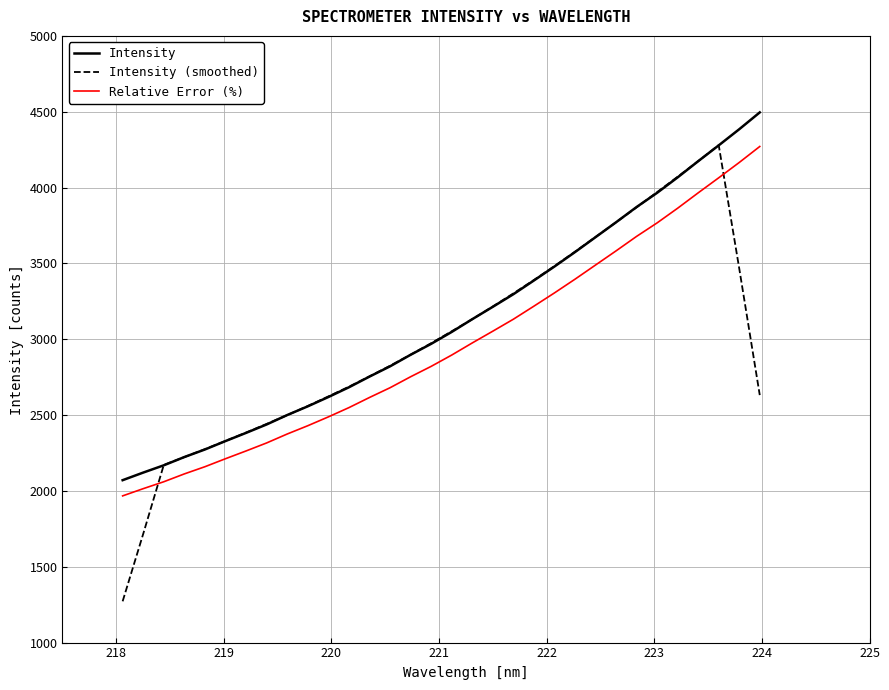

What is the highest value of the Relative Error (%) series?

4270.8